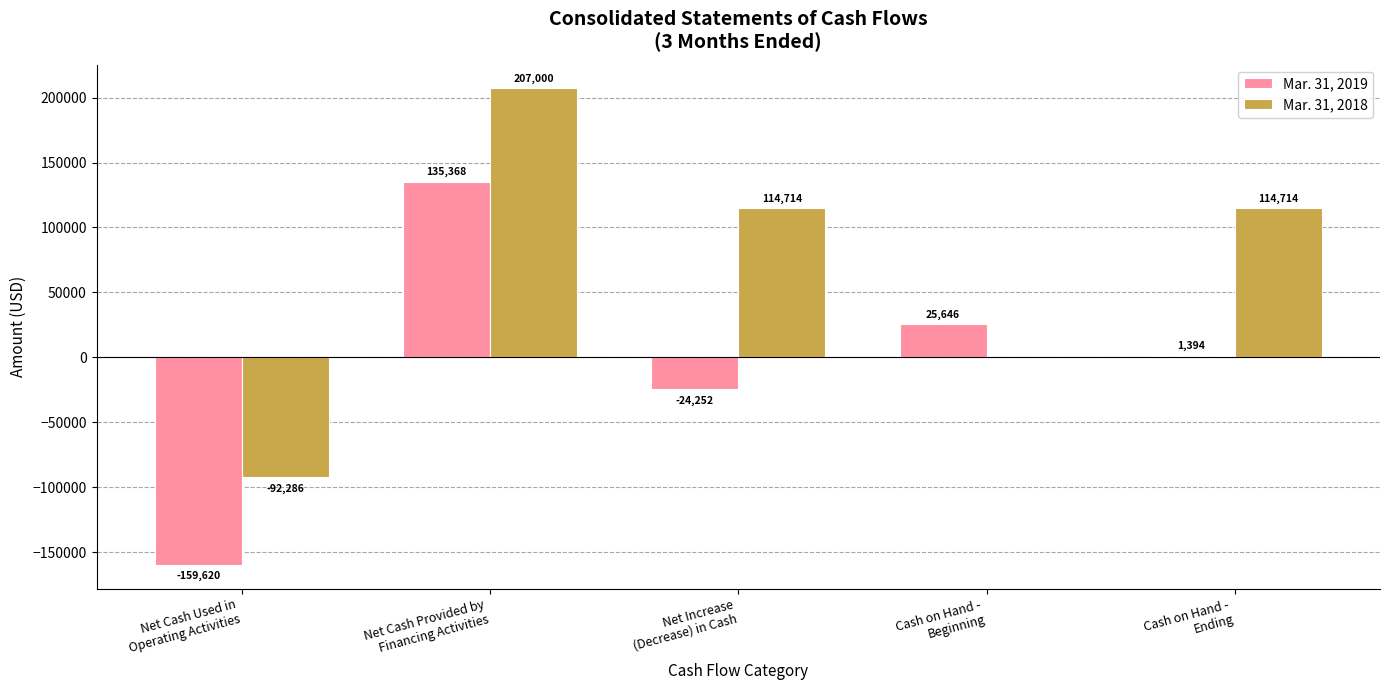

What is the difference between the Mar. 31, 2018 values at Net Cash Provided by
Financing Activities and Cash on Hand -
Beginning?

207000